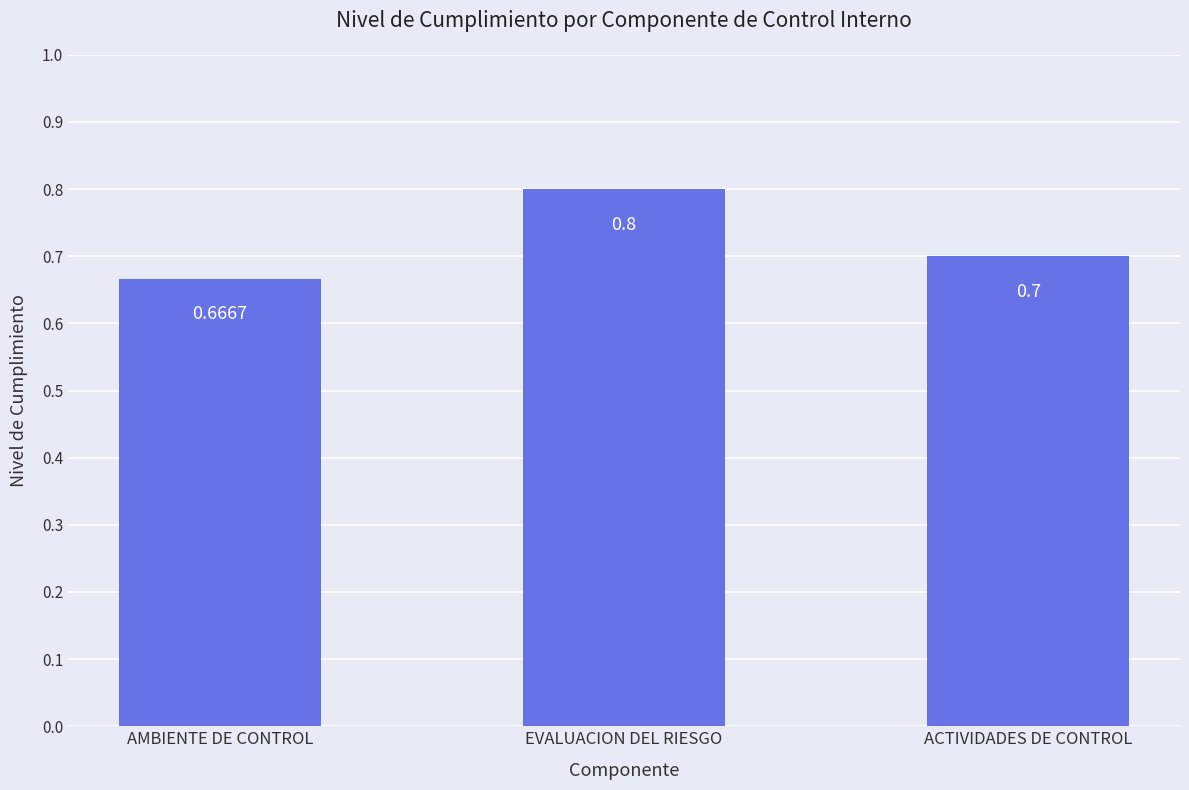

What is the maximum value shown in the chart?

0.8